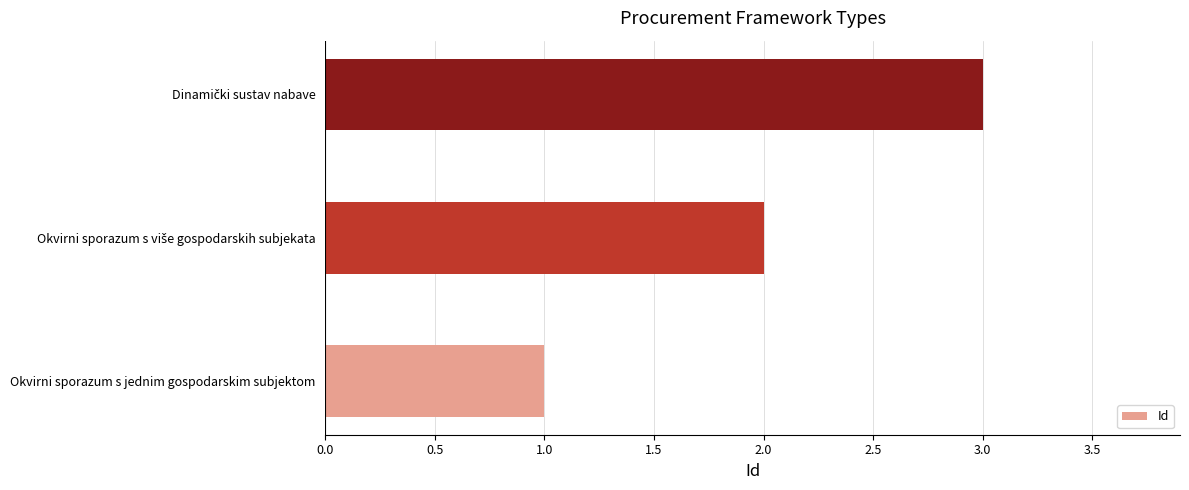

At which category does the chart reach its minimum across all series?

Okvirni sporazum s jednim gospodarskim subjektom